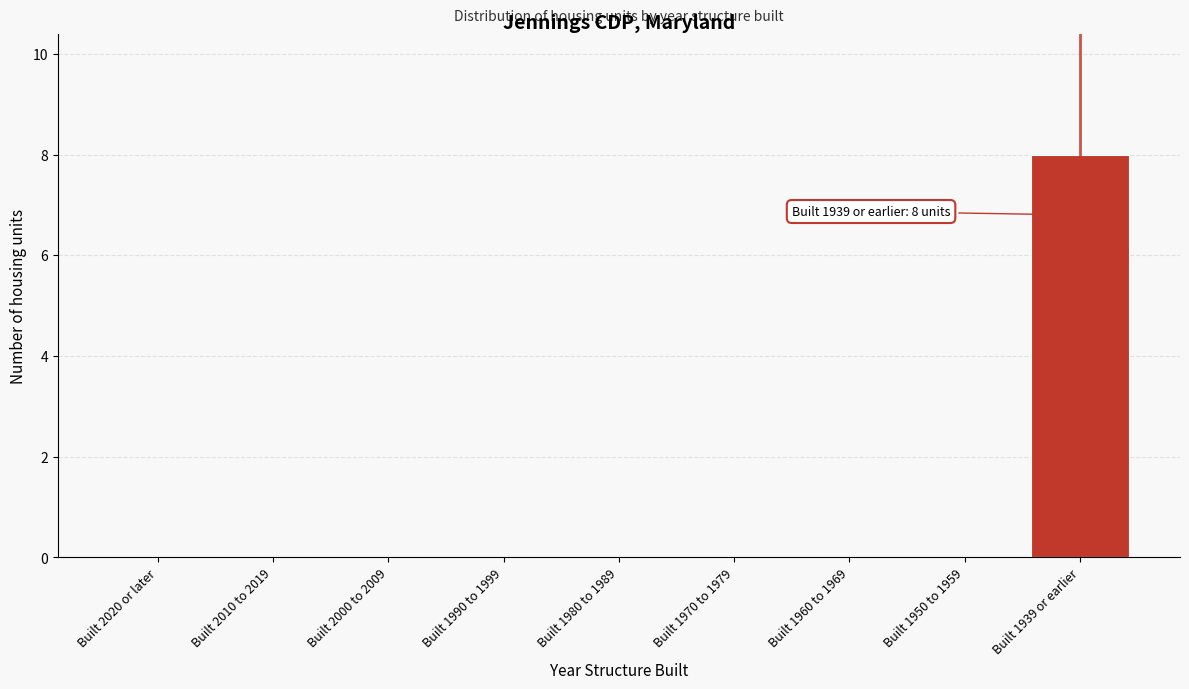

Reading left to right, transcribe all the data shown in this chart.

Built 2020 or later=0	Built 2010 to 2019=0	Built 2000 to 2009=0	Built 1990 to 1999=0	Built 1980 to 1989=0	Built 1970 to 1979=0	Built 1960 to 1969=0	Built 1950 to 1959=0	Built 1939 or earlier=8